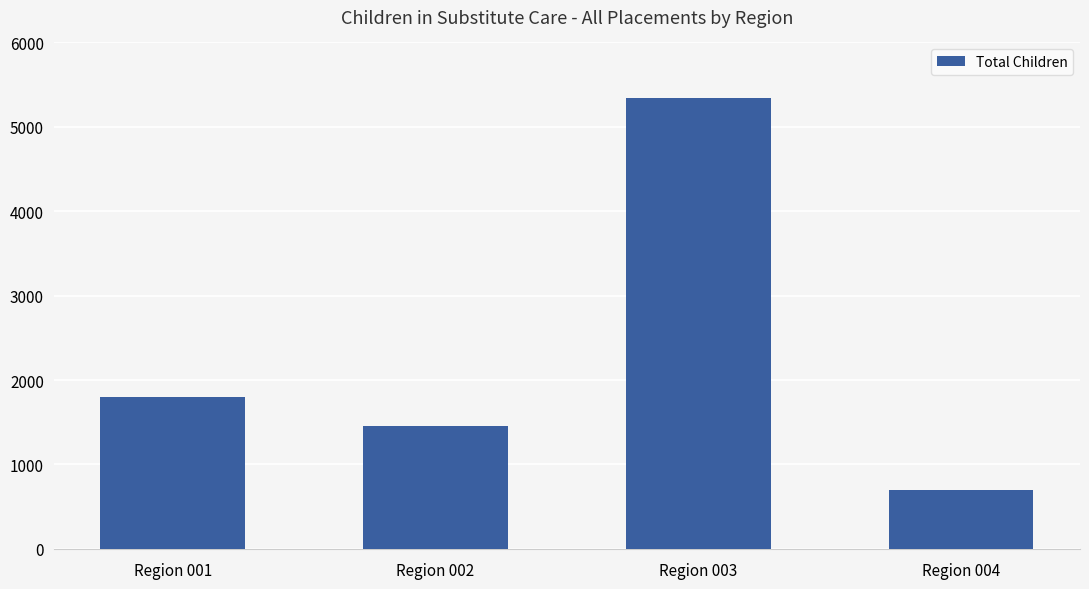

Which has a higher value, Region 004 or Region 002?

Region 002